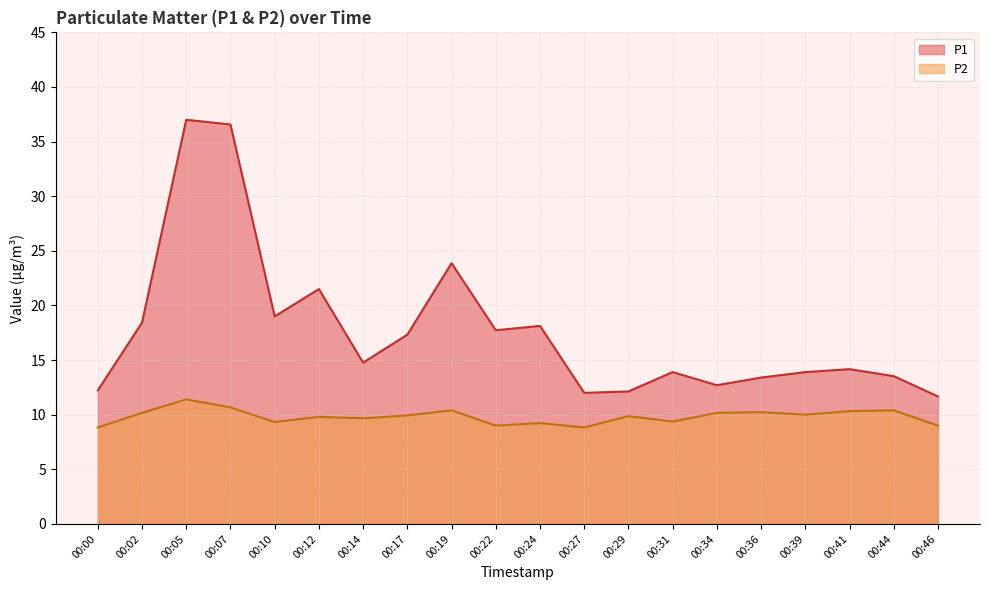

Reading left to right, what are all the values shown in this chart?

P1: 12.2	18.4	37.0	36.6	19.0	21.5	14.8	17.3	23.9	17.7	18.1	12.0	12.1	13.9	12.7	13.4	13.9	14.2	13.5	11.7
P2: 8.8	10.2	11.4	10.7	9.3	9.8	9.7	9.9	10.4	9.0	9.2	8.8	9.9	9.4	10.2	10.2	10.0	10.3	10.4	9.0